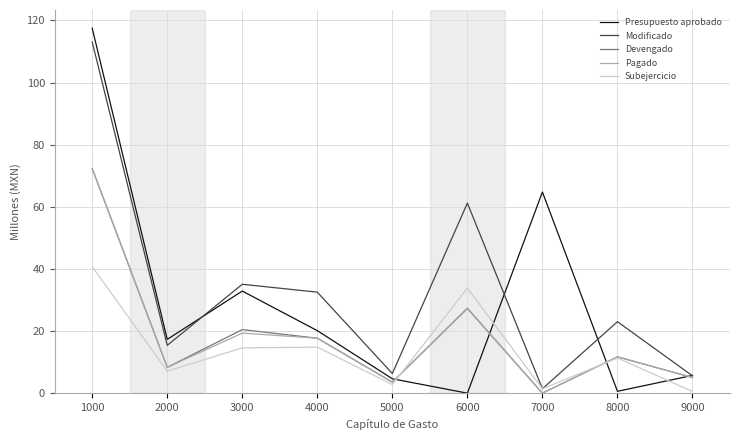

What is the sum of the Presupuesto aprobado values at 1000 and 9000?

123.2